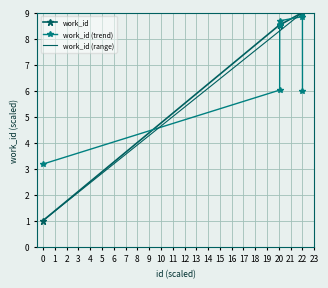

What is the lowest value of the work_id series?

1.0